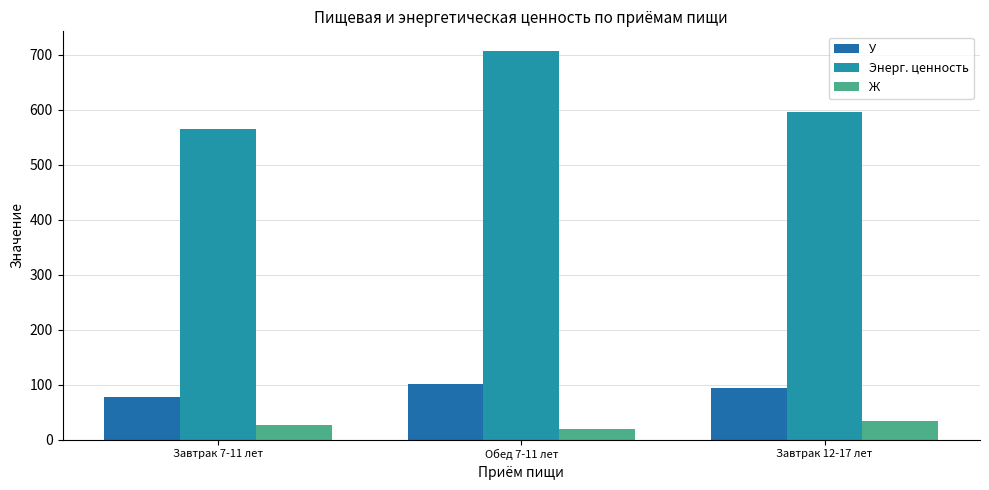

The Энерг. ценность series shows 140.3 at Завтрак 7-11 лет. True or false?

False